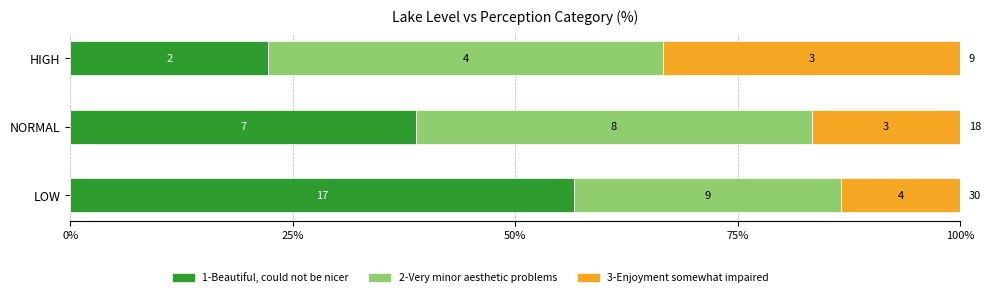

What are all the series names shown in the legend?

1-Beautiful, could not be nicer, 2-Very minor aesthetic problems, 3-Enjoyment somewhat impaired